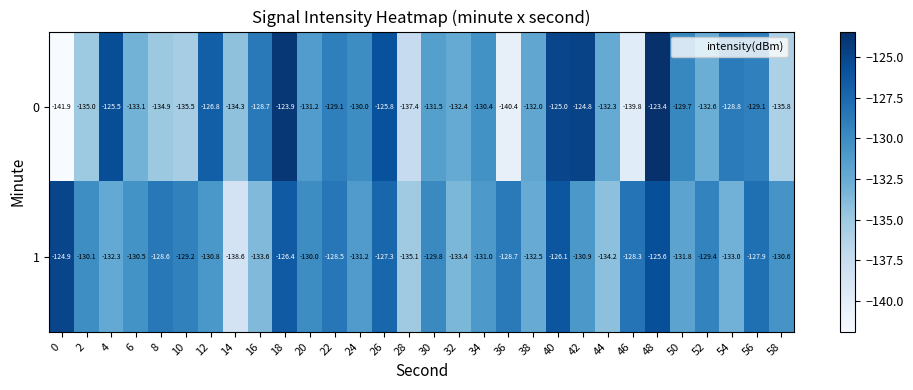

At which category is the sum across all series the highest?

48